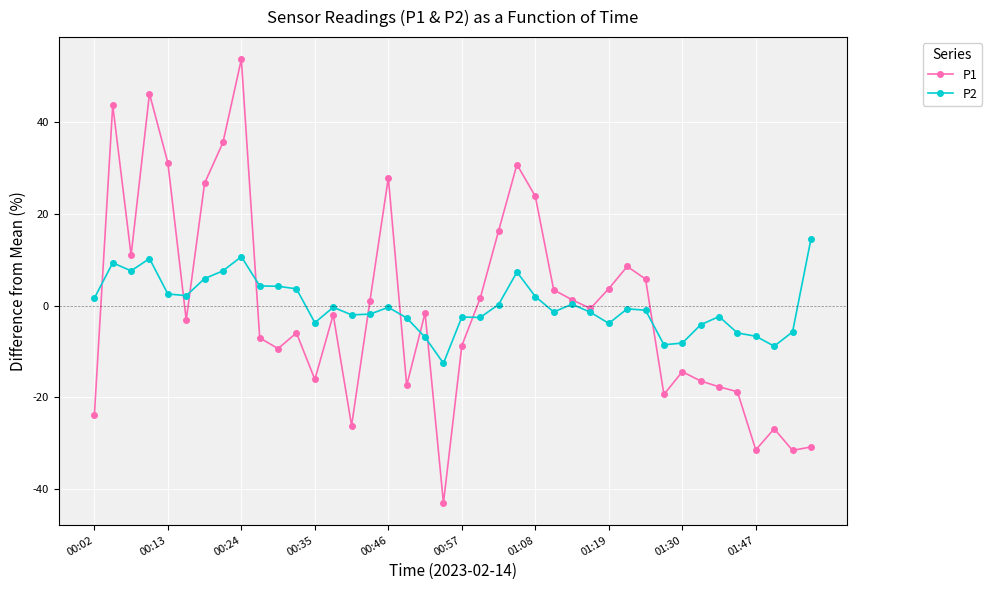

List the series in order of their peak value, highest first.

P1, P2